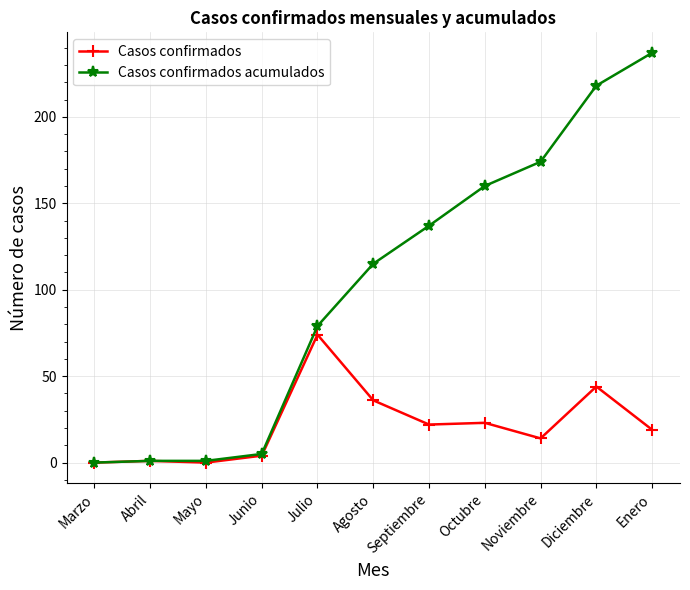

What is the label of the 9th point from the right?

Mayo